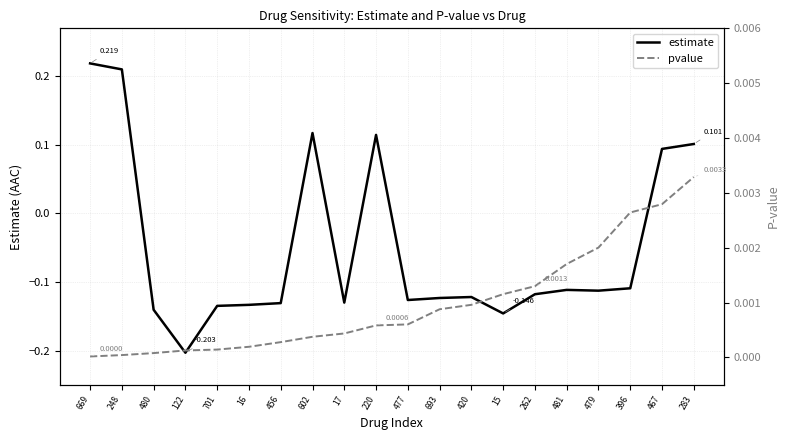

At which label does pvalue reach its minimum?

669